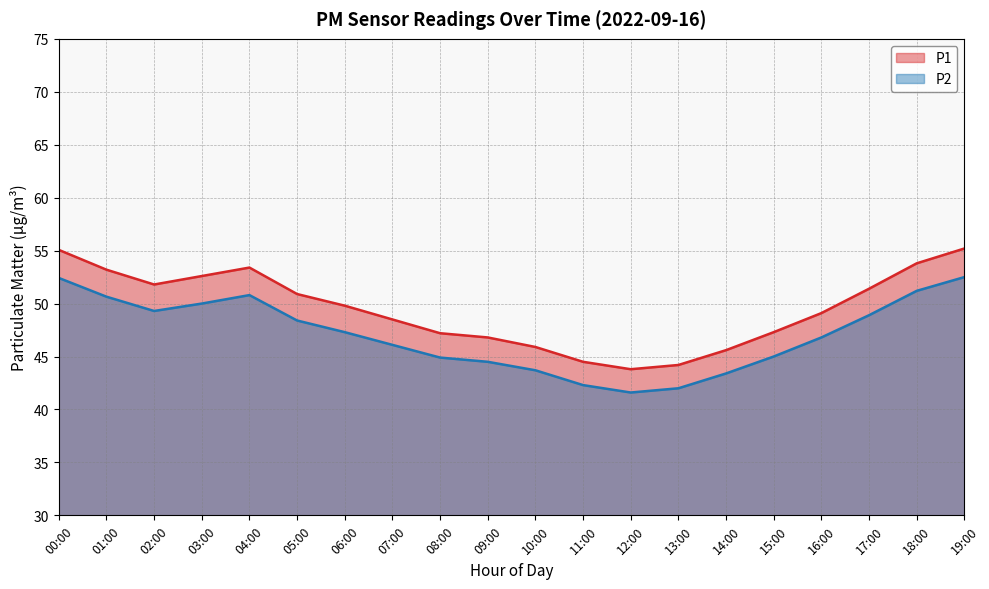

At which category does P2 reach its first local valley?

02:00